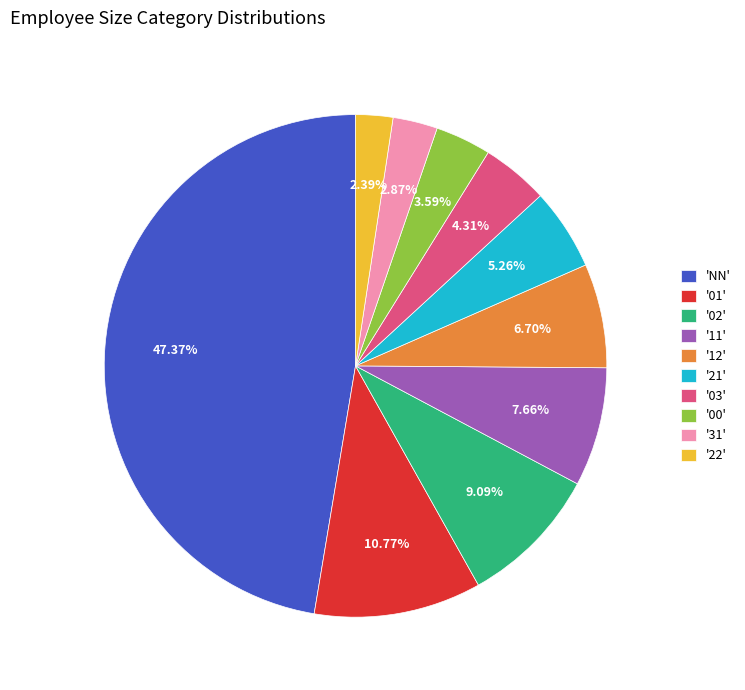

Between '31' and '01', which is larger?

'01'